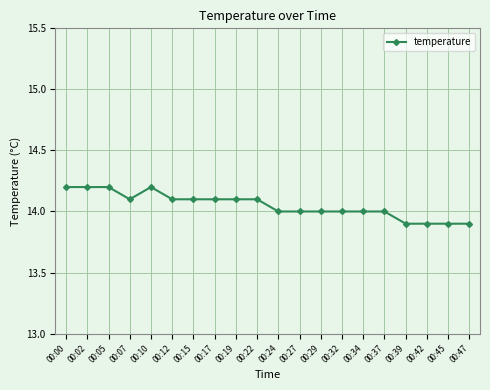

What is the minimum value shown in the chart?

13.9